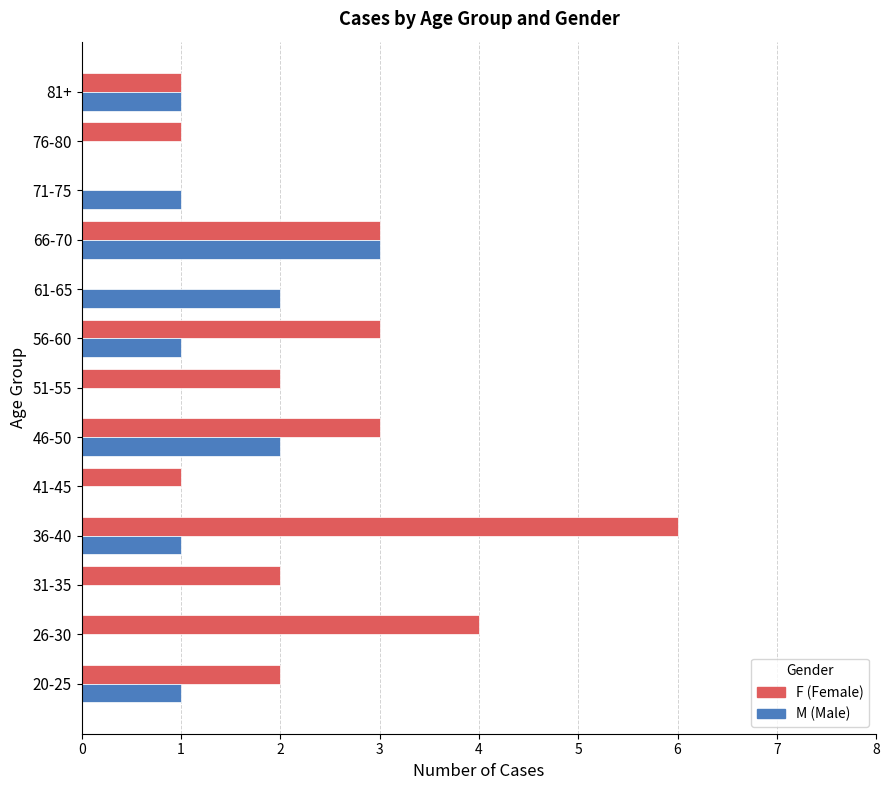

What is the total value across all series at 36-40?

7